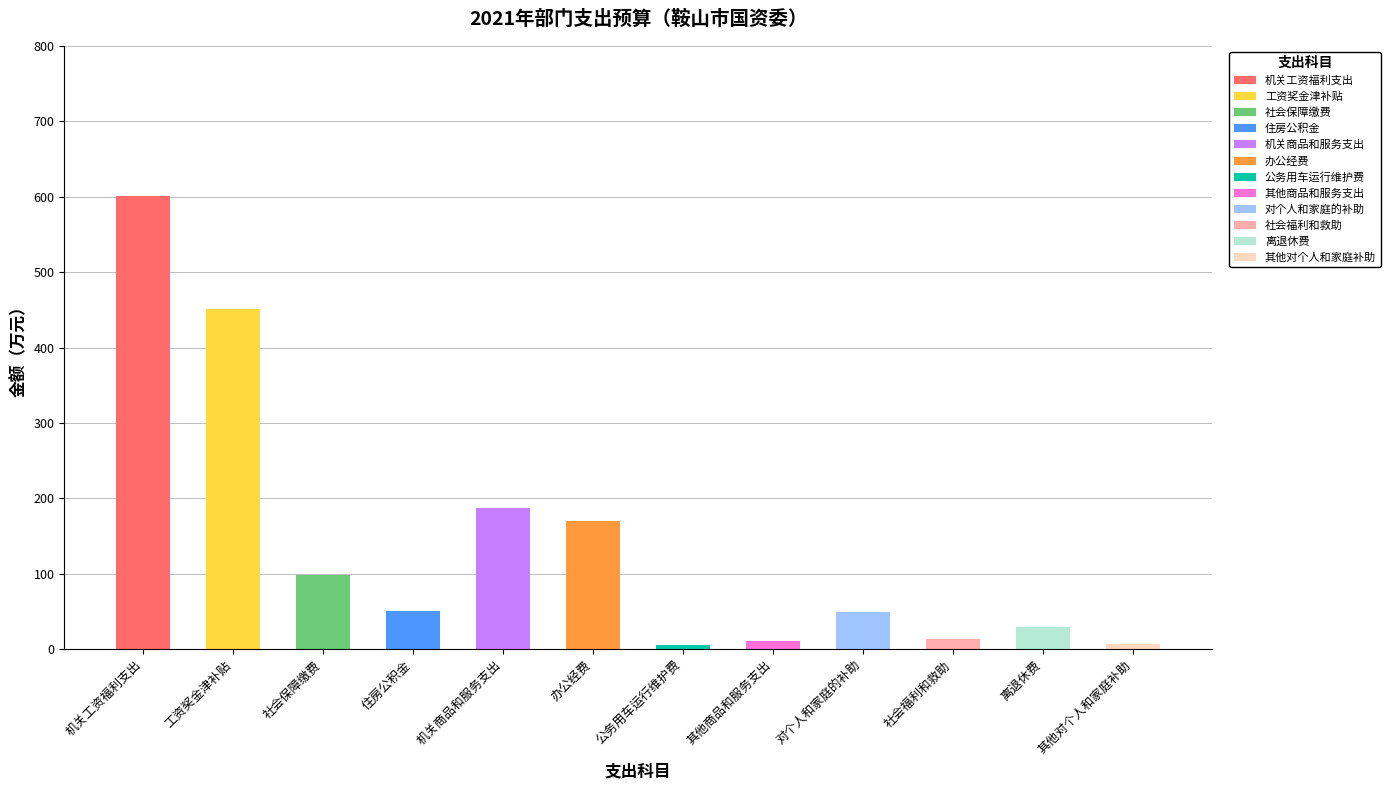

What is the label of the 1st bar from the left?

机关工资福利支出